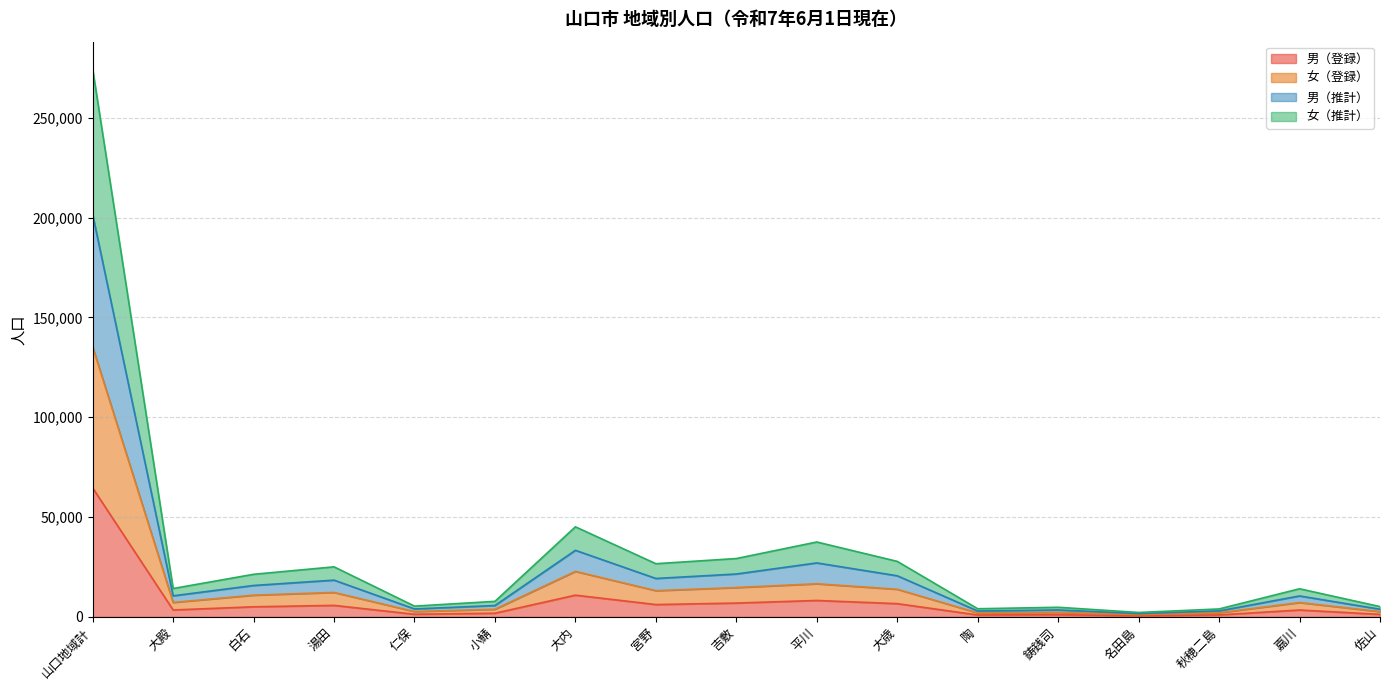

What is the lowest value of the 女（登録） series?

1153